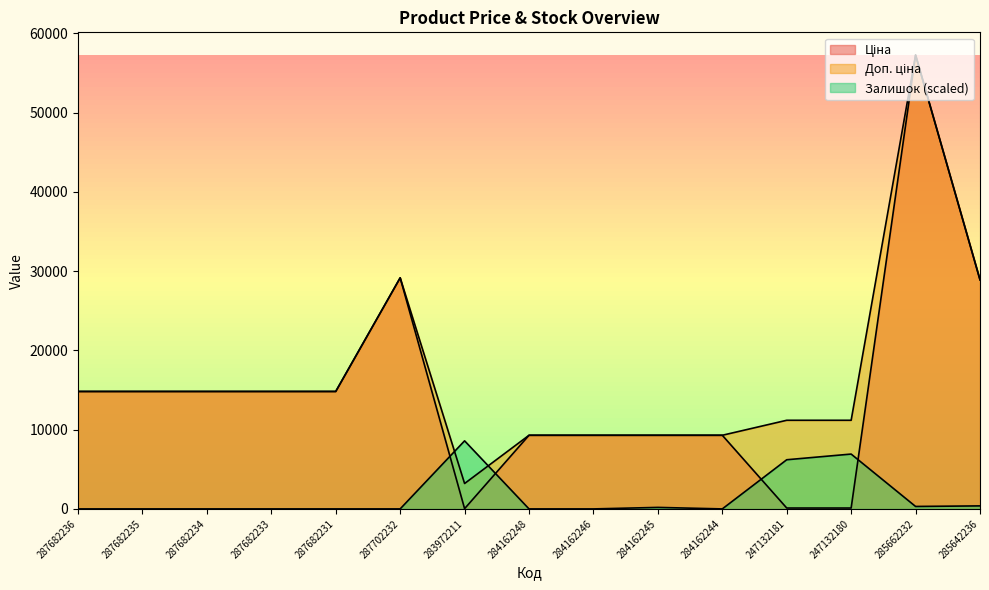

Reading left to right, what are all the values shown in this chart?

Ціна: 287682236=14817.6	287682235=14817.6	287682234=14817.6	287682233=14817.6	287682231=14817.6	287702232=29152.3	283972211=32.0	284162248=9290.5	284162246=9290.5	284162245=9290.5	284162244=9290.5	247132181=111.8	247132180=111.8	285662232=57258.0	285642236=28901.7
Доп. ціна: 287682236=14817.6	287682235=14817.6	287682234=14817.6	287682233=14817.6	287682231=14817.6	287702232=29152.3	283972211=3205.0	284162248=9290.5	284162246=9290.5	284162245=9290.5	284162244=9290.5	247132181=11182.0	247132180=11182.0	285662232=57258.0	285642236=28901.7
Залишок: 287682236=0.0	287682235=0.0	287682234=0.0	287682233=0.0	287682231=0.0	287702232=0.0	283972211=8588.7	284162248=0.0	284162246=0.0	284162245=190.9	284162244=0.0	247132181=6203.0	247132180=6918.7	285662232=310.1	285642236=381.7